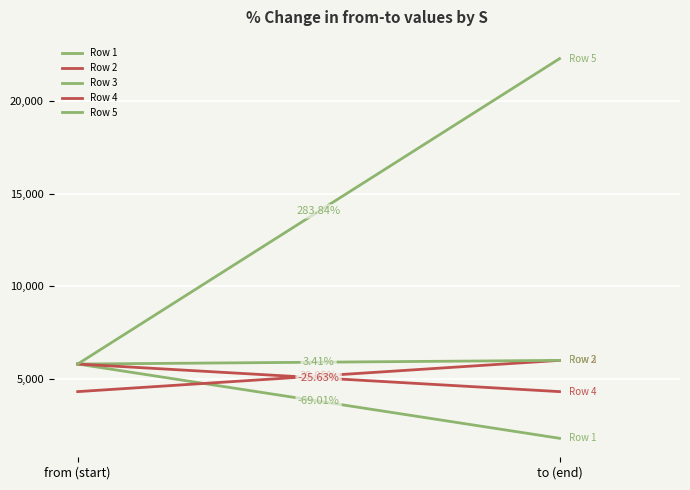

At how many categories does at least one series exceed 5738?

2